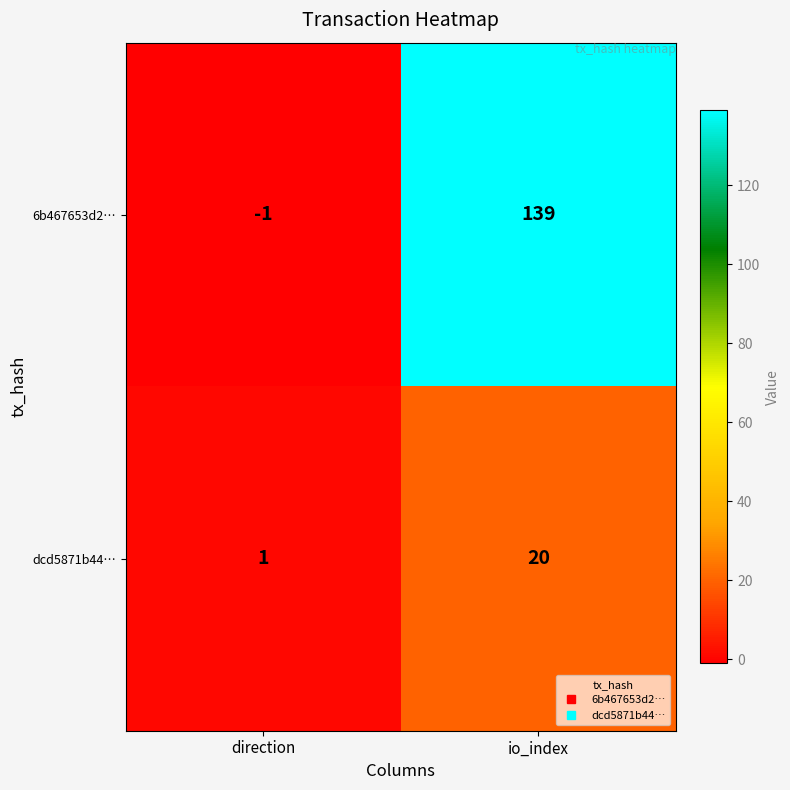

What is the difference between the maximum and minimum values in the 6b467653d2… series?

140